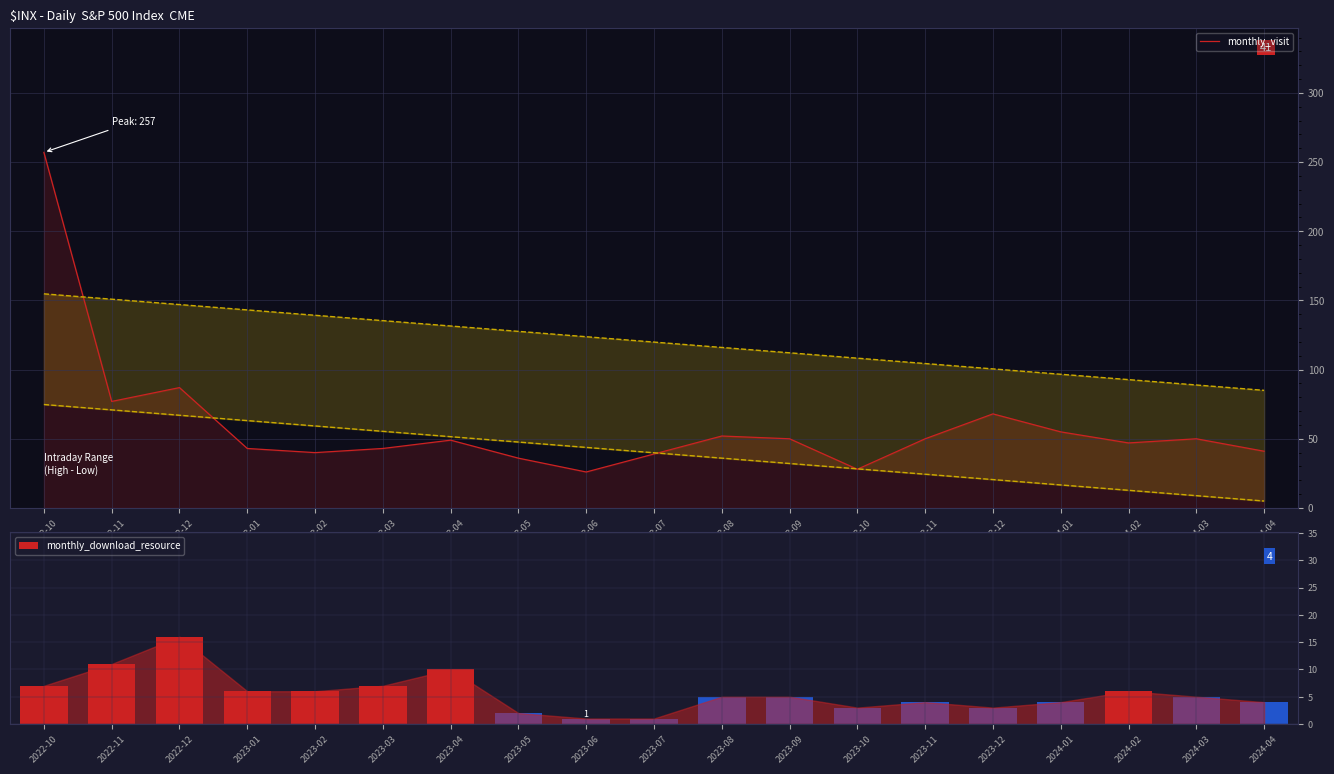

Rank the series at 2023-08 from lowest to highest value.

monthly_download_resource, monthly_visit